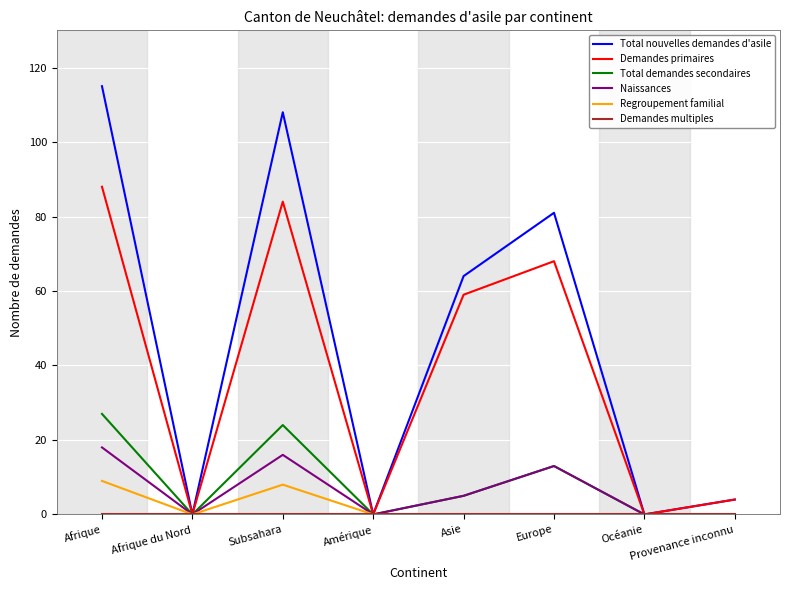

How many lines are shown in the chart?

6